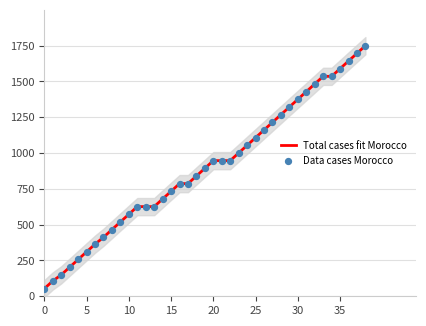

At how many categories does at least one series exceed 115?

37